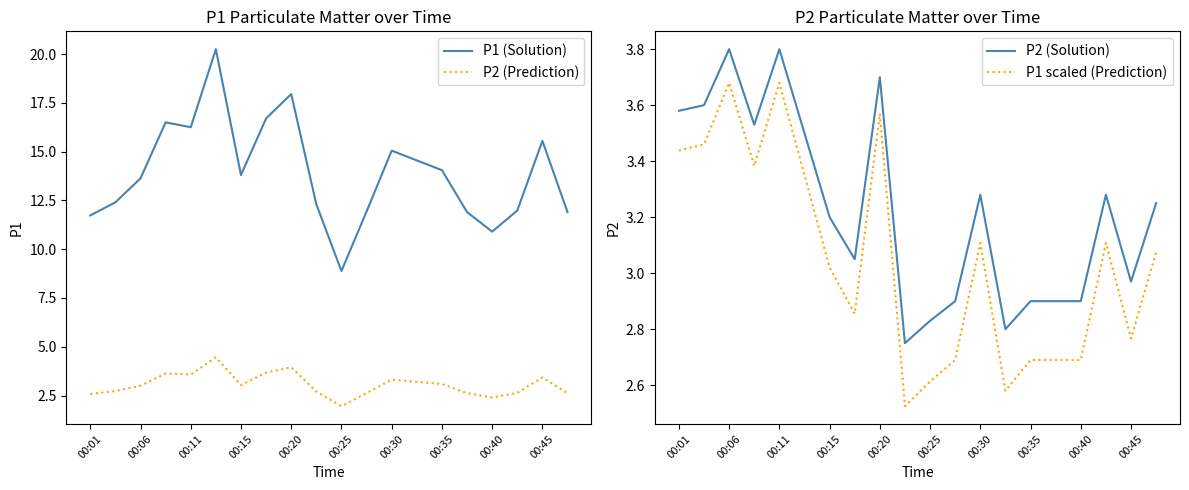

Does the chart have visible grid lines?

No